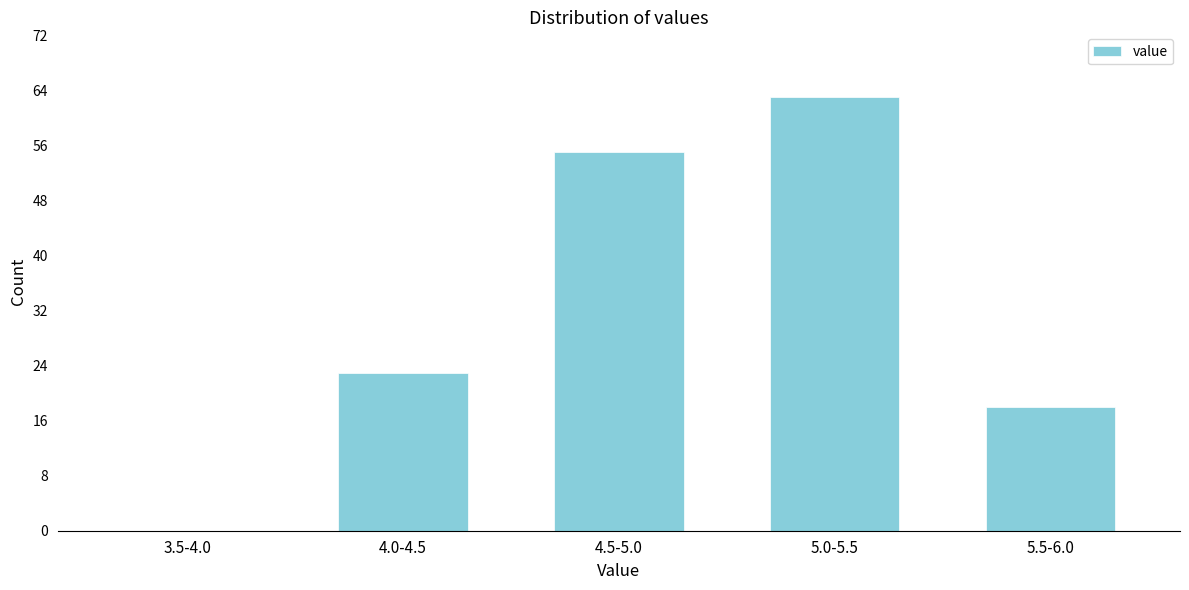

Reading left to right, extract all data points from this chart.

3.5-4.0=0	4.0-4.5=23	4.5-5.0=55	5.0-5.5=63	5.5-6.0=18